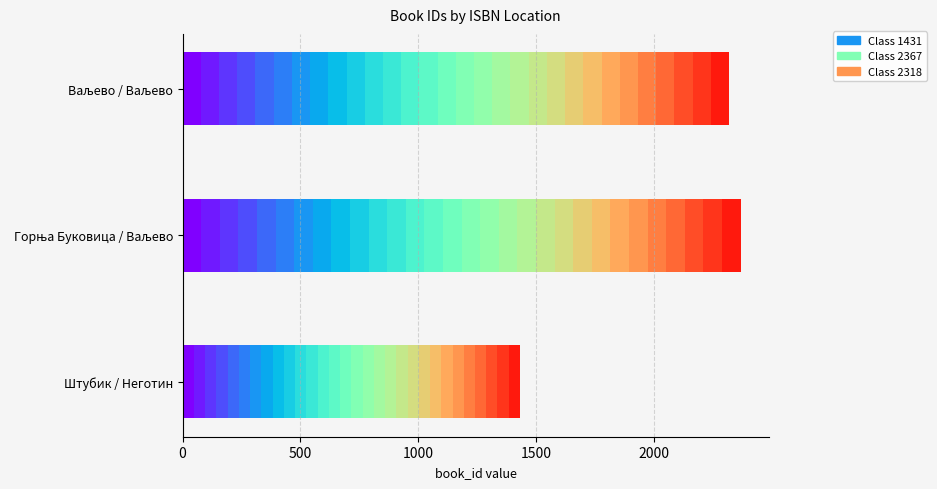

Is it true that the value at Ваљево / Ваљево is 2318?

True